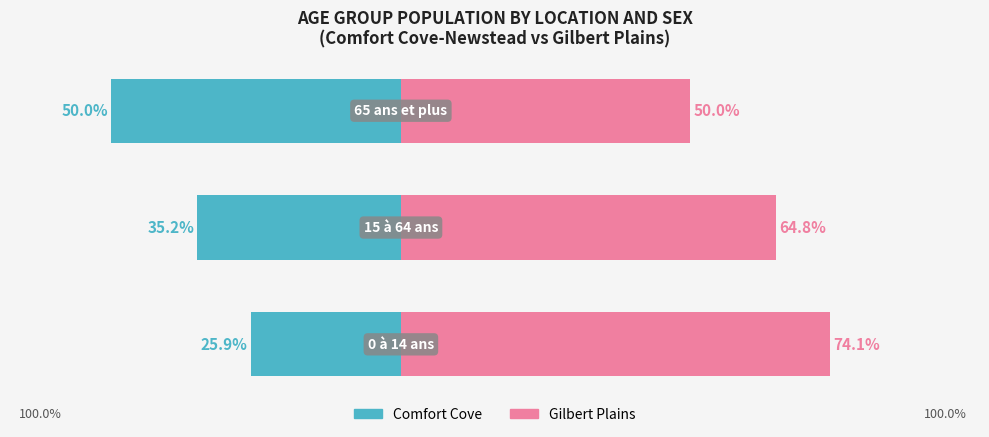

Count the number of categories in the chart.

3